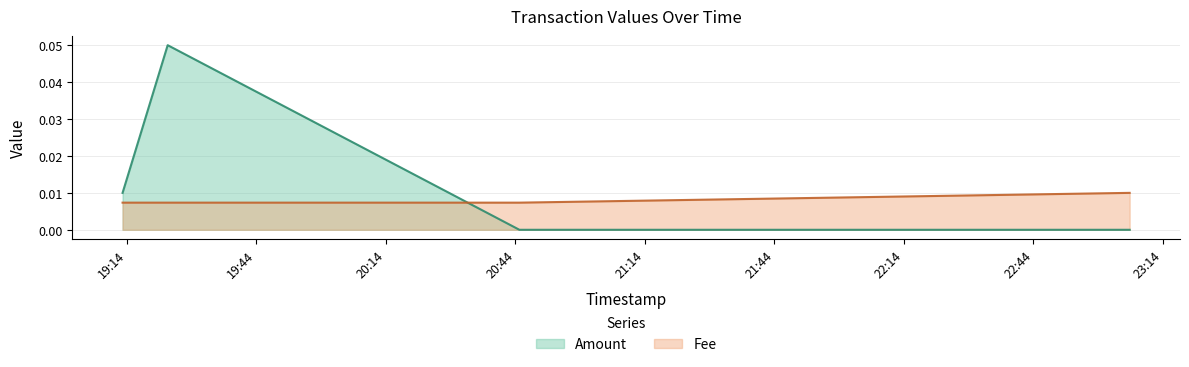

At which label is Fee closest to 0?

2020-02-23 20:44:55